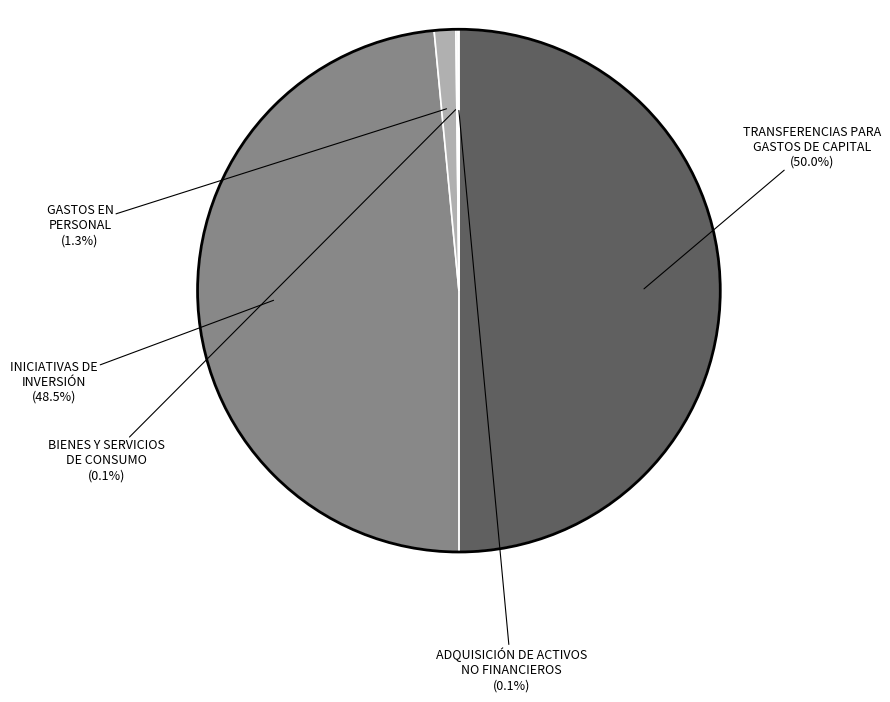

To the nearest percent, what is the average slice percentage?

20%